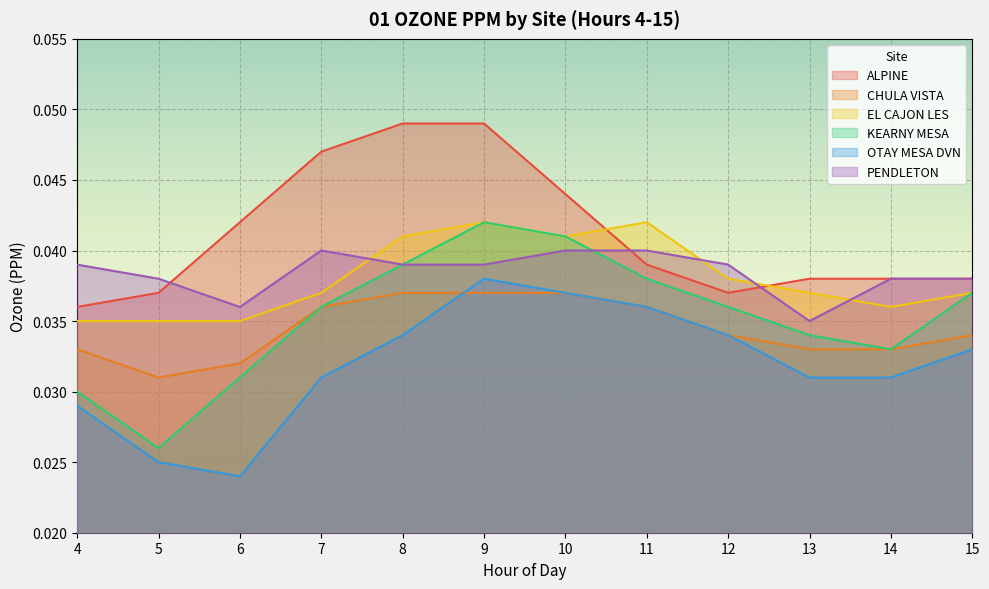

Reading left to right, transcribe all the data shown in this chart.

ALPINE: 4=0.0	5=0.0	6=0.0	7=0.0	8=0.0	9=0.0	10=0.0	11=0.0	12=0.0	13=0.0	14=0.0	15=0.0
CHULA VISTA: 4=0.0	5=0.0	6=0.0	7=0.0	8=0.0	9=0.0	10=0.0	11=0.0	12=0.0	13=0.0	14=0.0	15=0.0
EL CAJON LES: 4=0.0	5=0.0	6=0.0	7=0.0	8=0.0	9=0.0	10=0.0	11=0.0	12=0.0	13=0.0	14=0.0	15=0.0
KEARNY MESA: 4=0.0	5=0.0	6=0.0	7=0.0	8=0.0	9=0.0	10=0.0	11=0.0	12=0.0	13=0.0	14=0.0	15=0.0
OTAY MESA DVN: 4=0.0	5=0.0	6=0.0	7=0.0	8=0.0	9=0.0	10=0.0	11=0.0	12=0.0	13=0.0	14=0.0	15=0.0
PENDLETON: 4=0.0	5=0.0	6=0.0	7=0.0	8=0.0	9=0.0	10=0.0	11=0.0	12=0.0	13=0.0	14=0.0	15=0.0